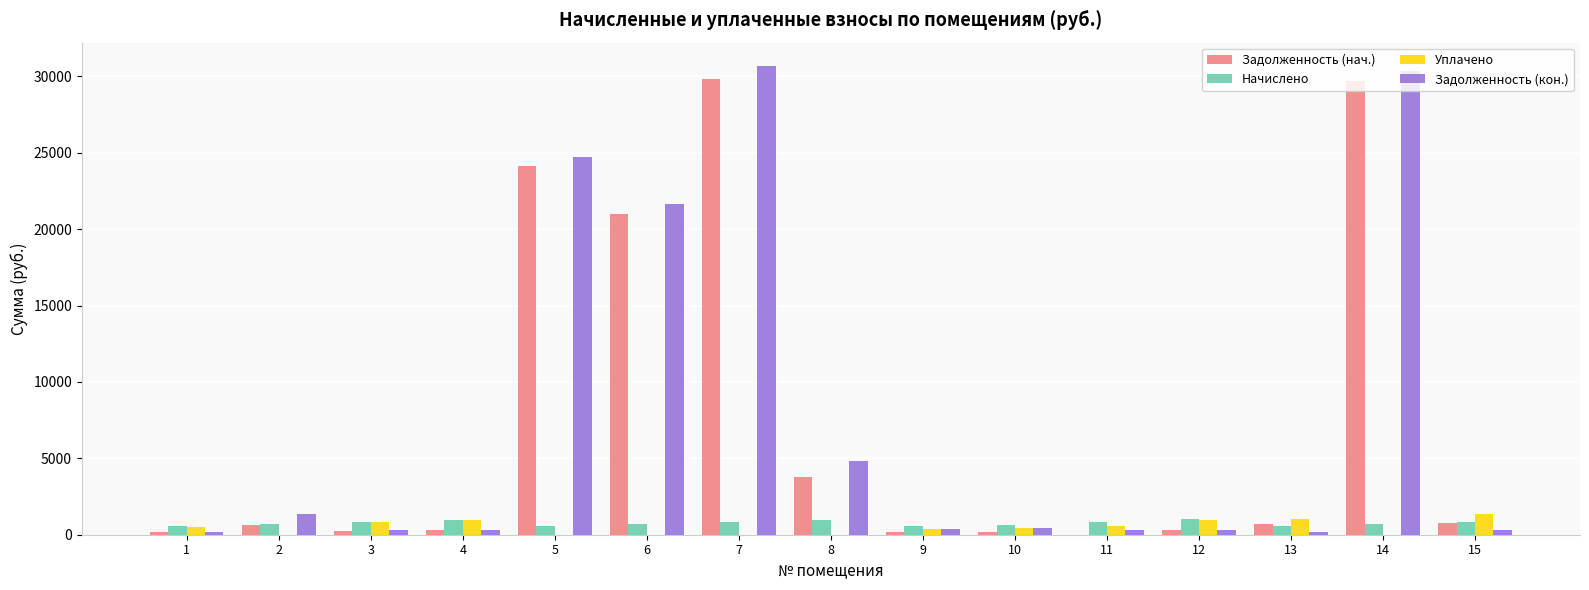

What is the maximum value for Уплачено?

1337.9